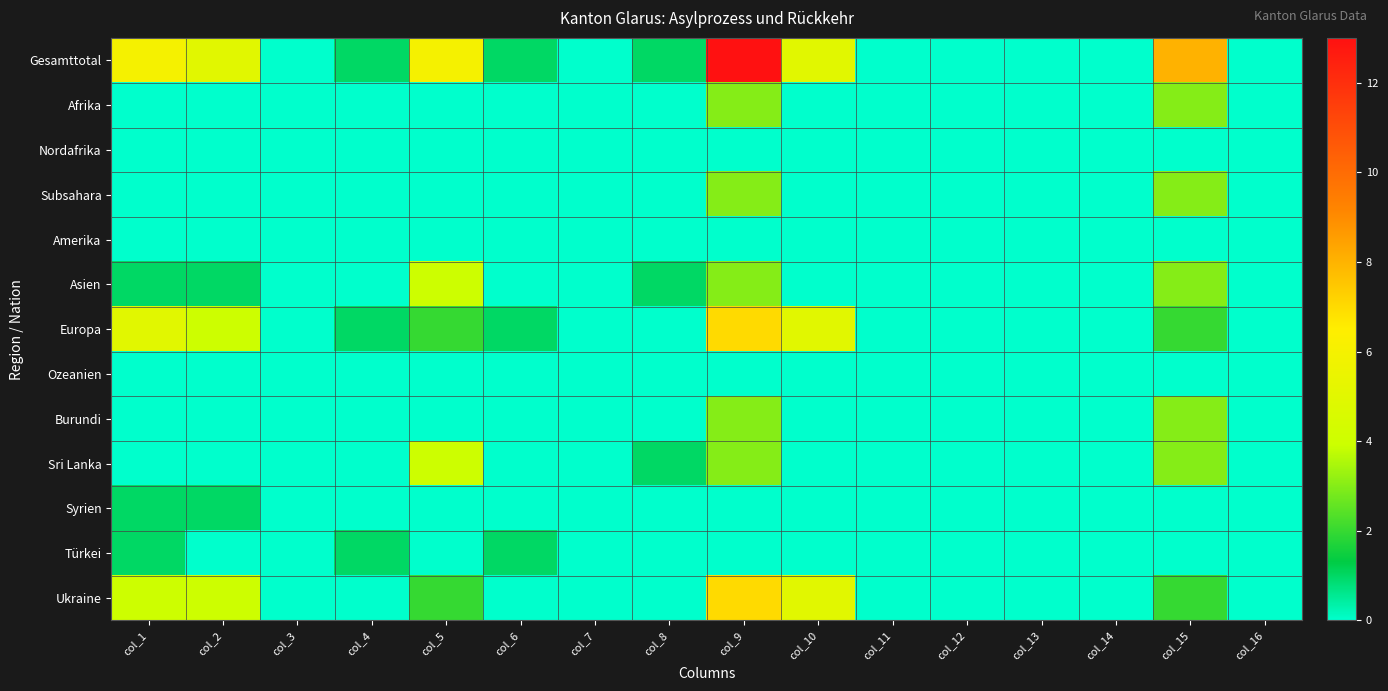

What is the greatest value displayed?

13